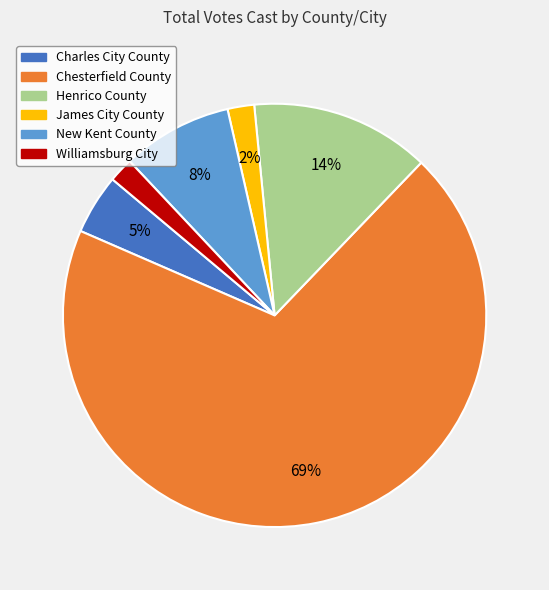

To the nearest percent, what portion does Chesterfield County represent?

69%